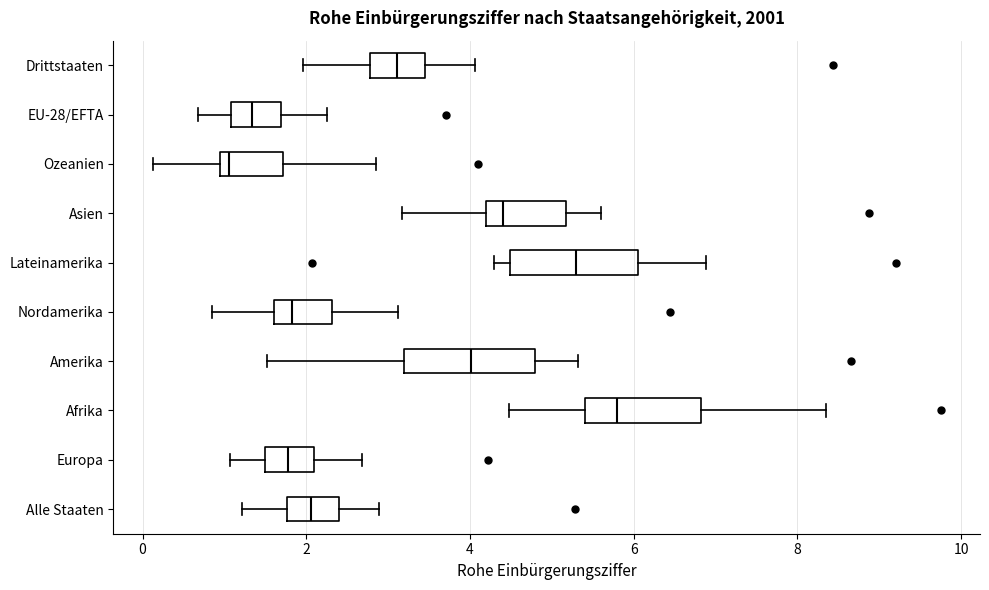

Reading bottom to top, read every box against the x-axis: the position of its median line, the range the box covers, and the ends of its whiskers. The values are not printed on the chart, so give them approximately, as read against the axis.

Alle Staaten: median 2.0, box 1.8 to 2.4, whiskers 1.2 to 2.8
Europa: median 1.8, box 1.4 to 2.0, whiskers 1.0 to 2.6
Afrika: median 5.8, box 5.4 to 6.8, whiskers 4.4 to 8.4
Amerika: median 4.0, box 3.2 to 4.8, whiskers 1.6 to 5.4
Nordamerika: median 1.8, box 1.6 to 2.4, whiskers 0.8 to 3.2
Lateinamerika: median 5.2, box 4.4 to 6.0, whiskers 4.2 to 6.8
Asien: median 4.4, box 4.2 to 5.2, whiskers 3.2 to 5.6
Ozeanien: median 1.0 (just right of the box's left edge), box 1.0 to 1.8, whiskers 0.2 to 2.8
EU-28/EFTA: median 1.4, box 1.0 to 1.6, whiskers 0.6 to 2.2
Drittstaaten: median 3.2, box 2.8 to 3.4, whiskers 2.0 to 4.0